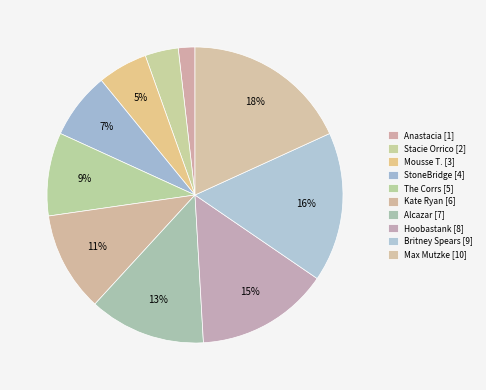

How many segments does this pie chart have?

10